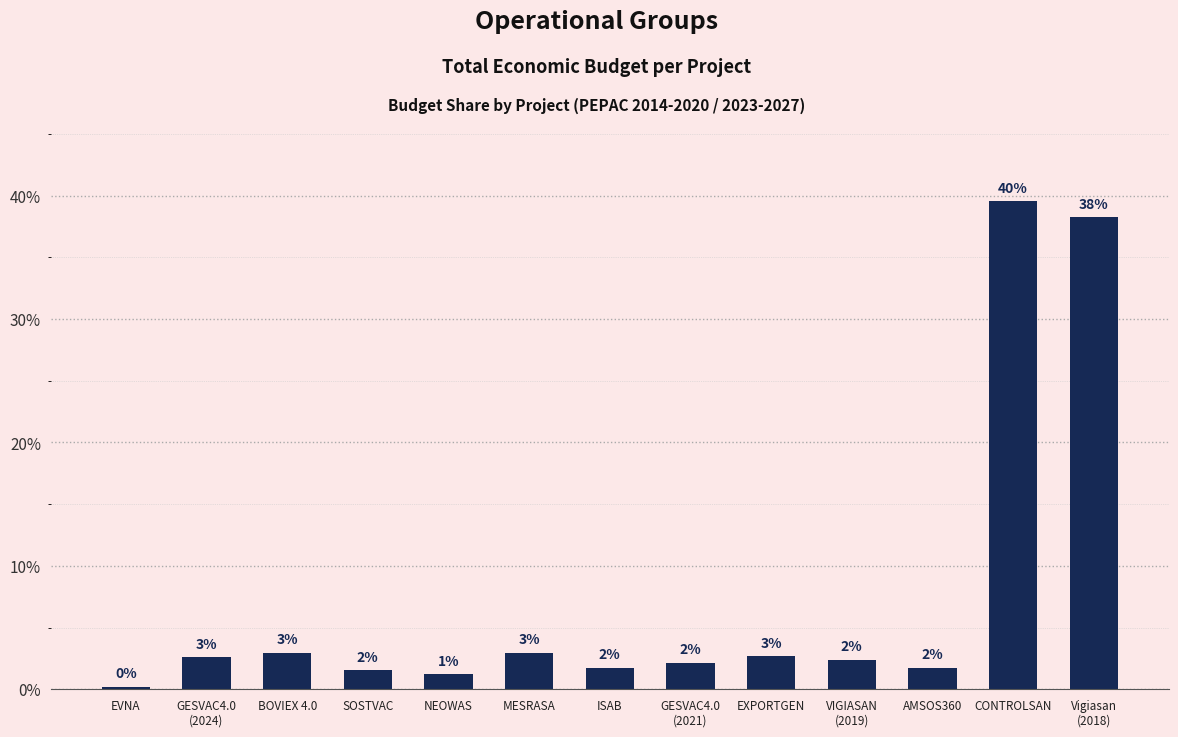

Does the chart contain any negative values?

No